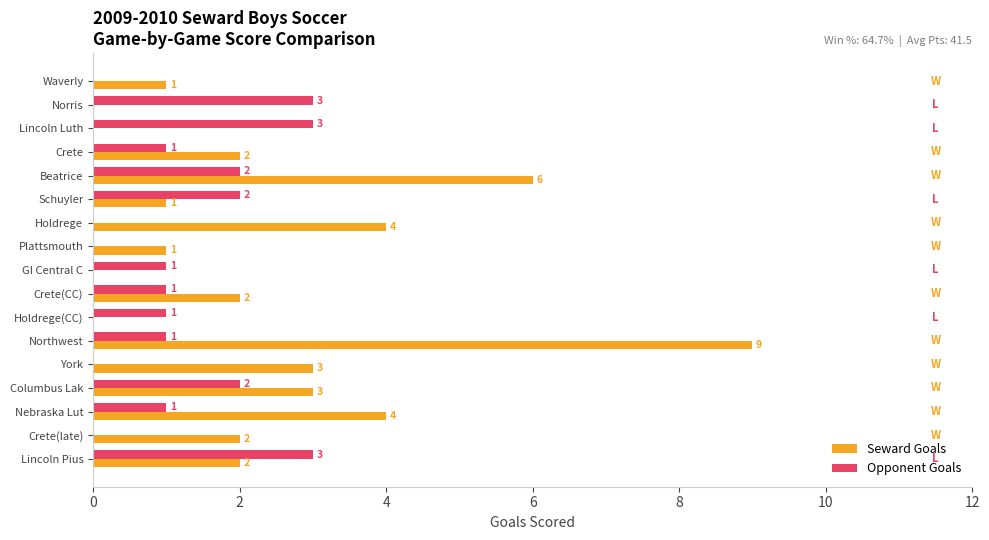

Read the Seward Goals value at Columbus Lak.

3